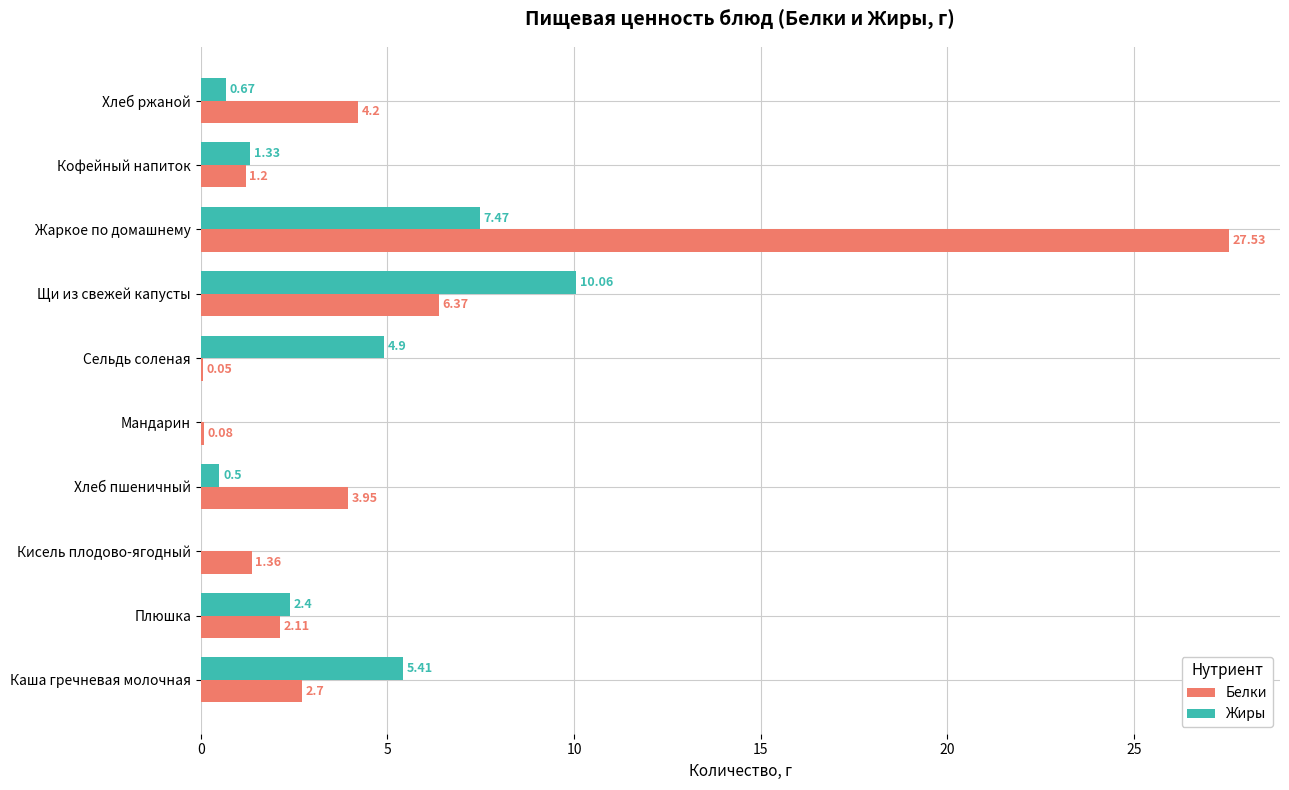

Which series has the largest total across all categories?

Белки